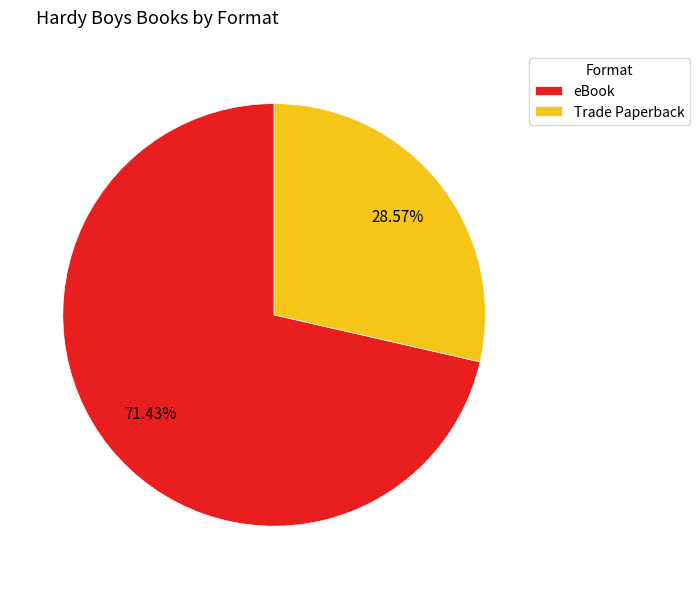

What is the ratio of the value at Trade Paperback to the value at eBook?

0.4